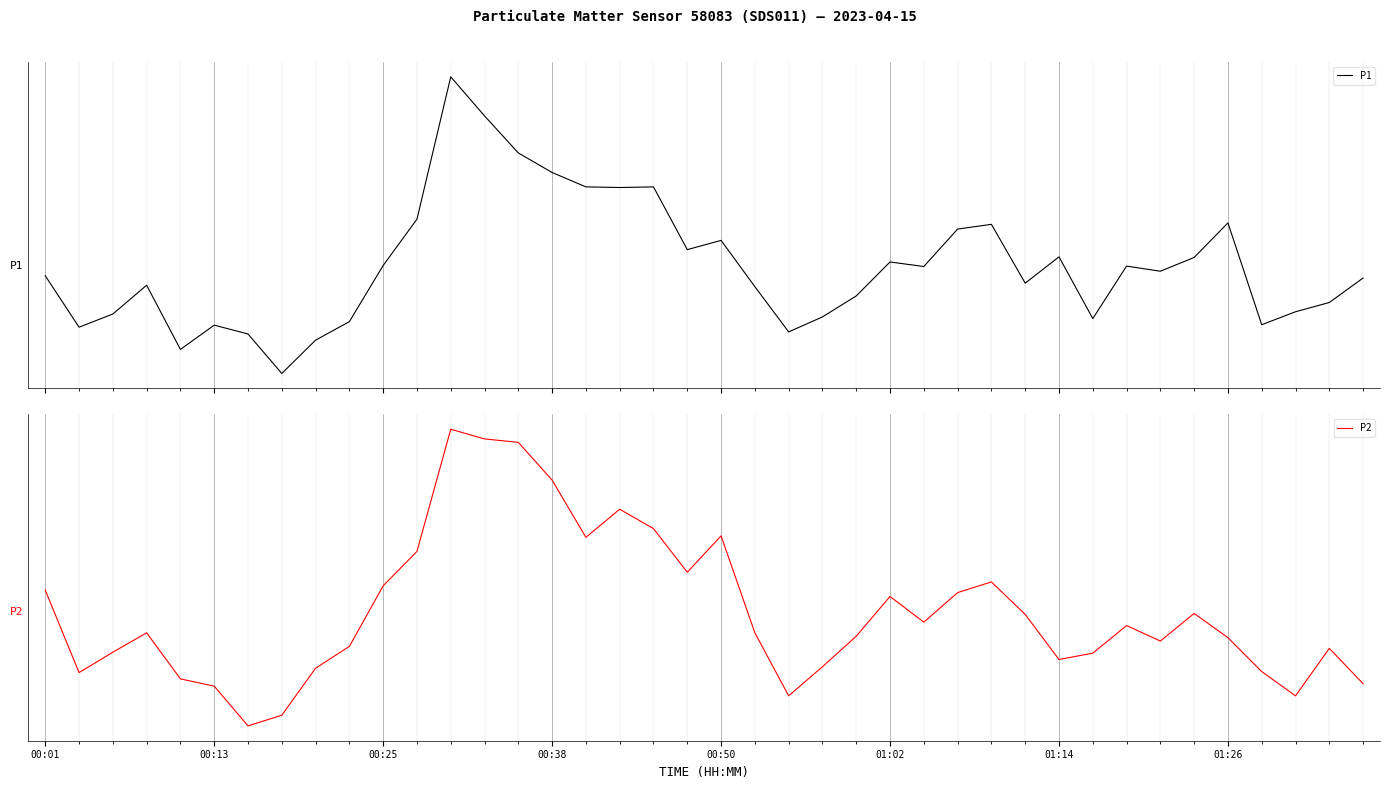

At which label does P2 first exceed 0?

00:01